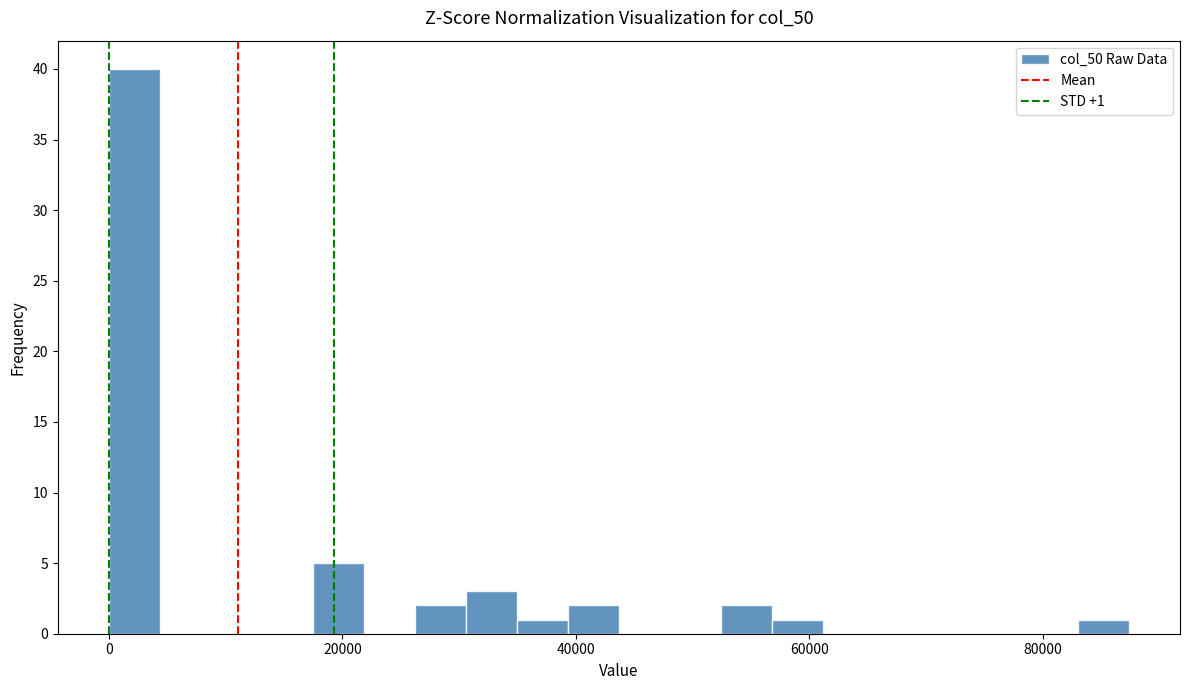

Read against the x-axis, roughly where is the centre of the tallest bar?

2000